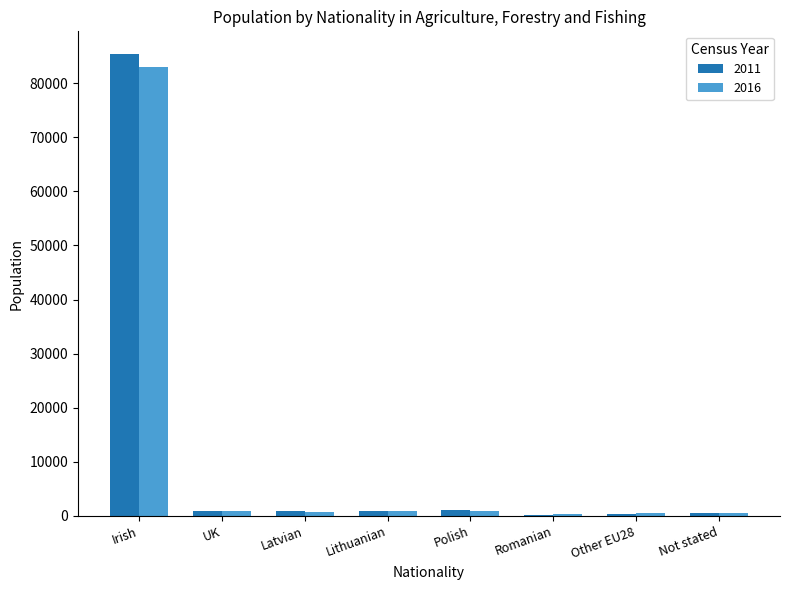

At which label does 2016 reach its peak?

Irish